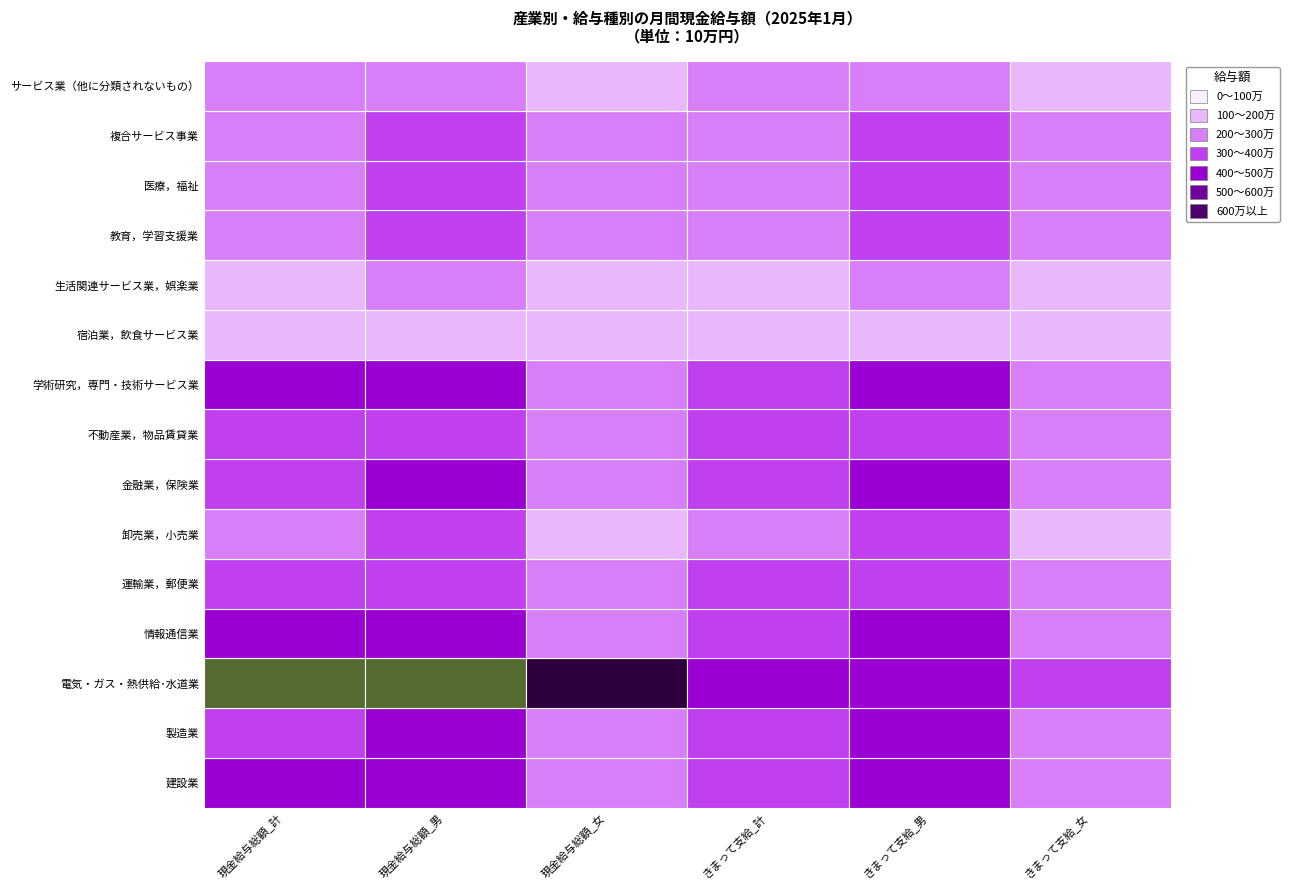

What is the minimum value shown in the chart?

100644